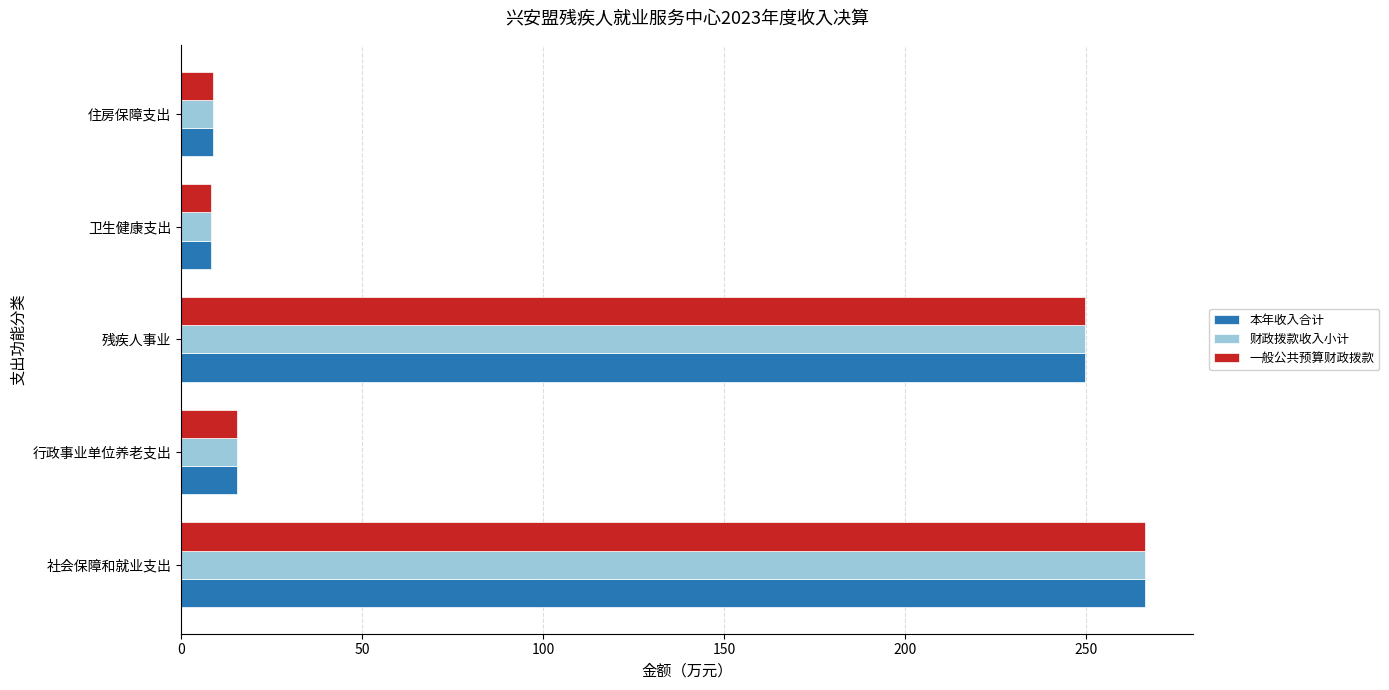

The 本年收入合计 series shows 249.8 at 残疾人事业. True or false?

True